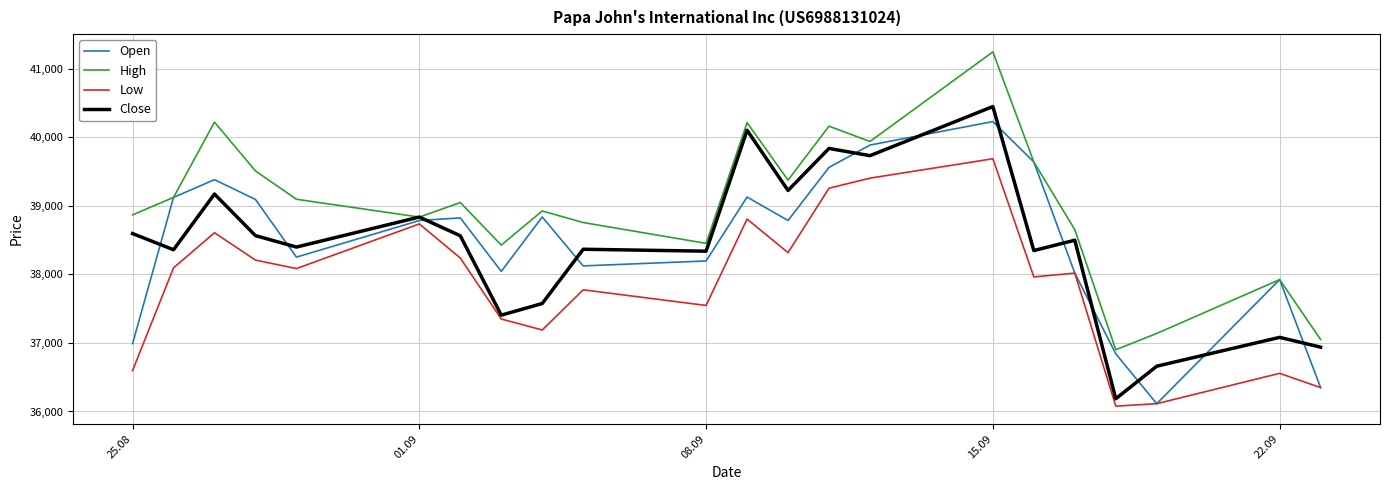

What is the highest value of the Open series?

40232